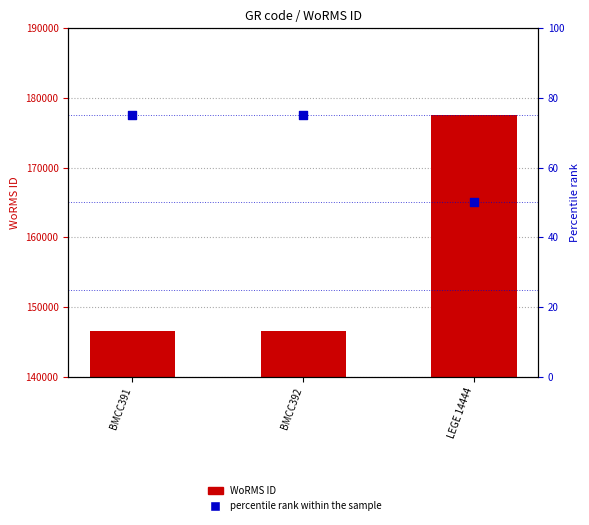

Which series contains the highest Y value?

WoRMS ID